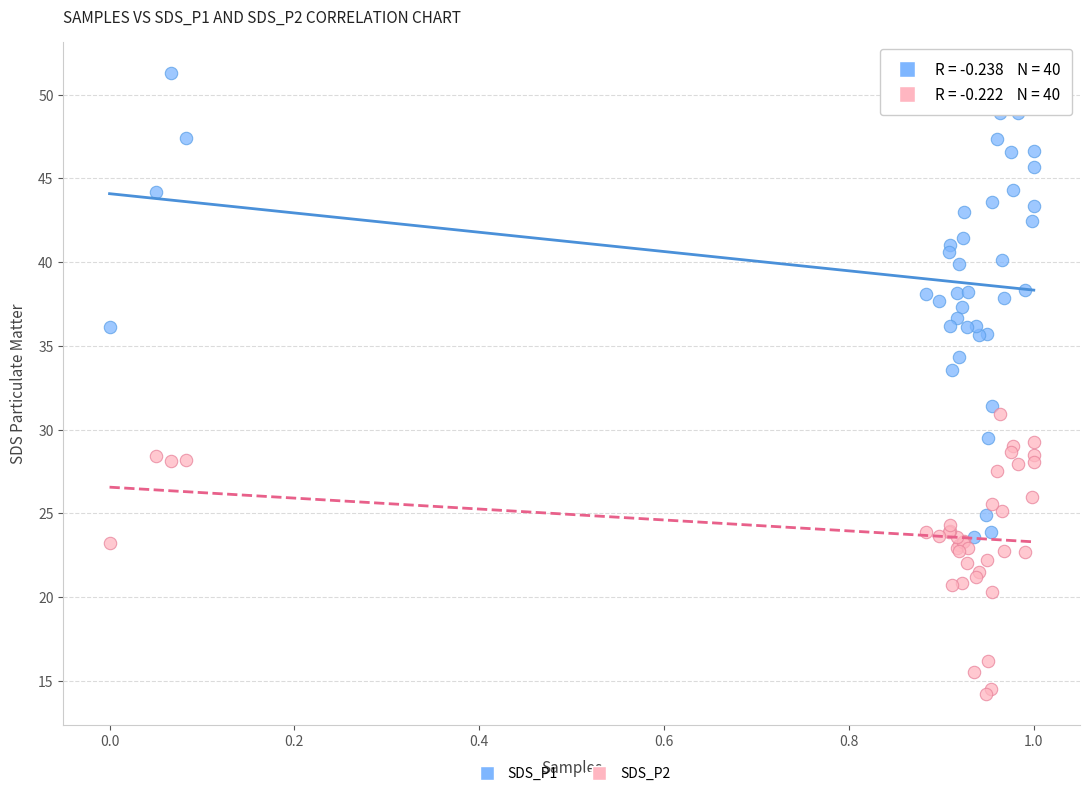

Which series has the widest spread of Y values?

SDS_P1